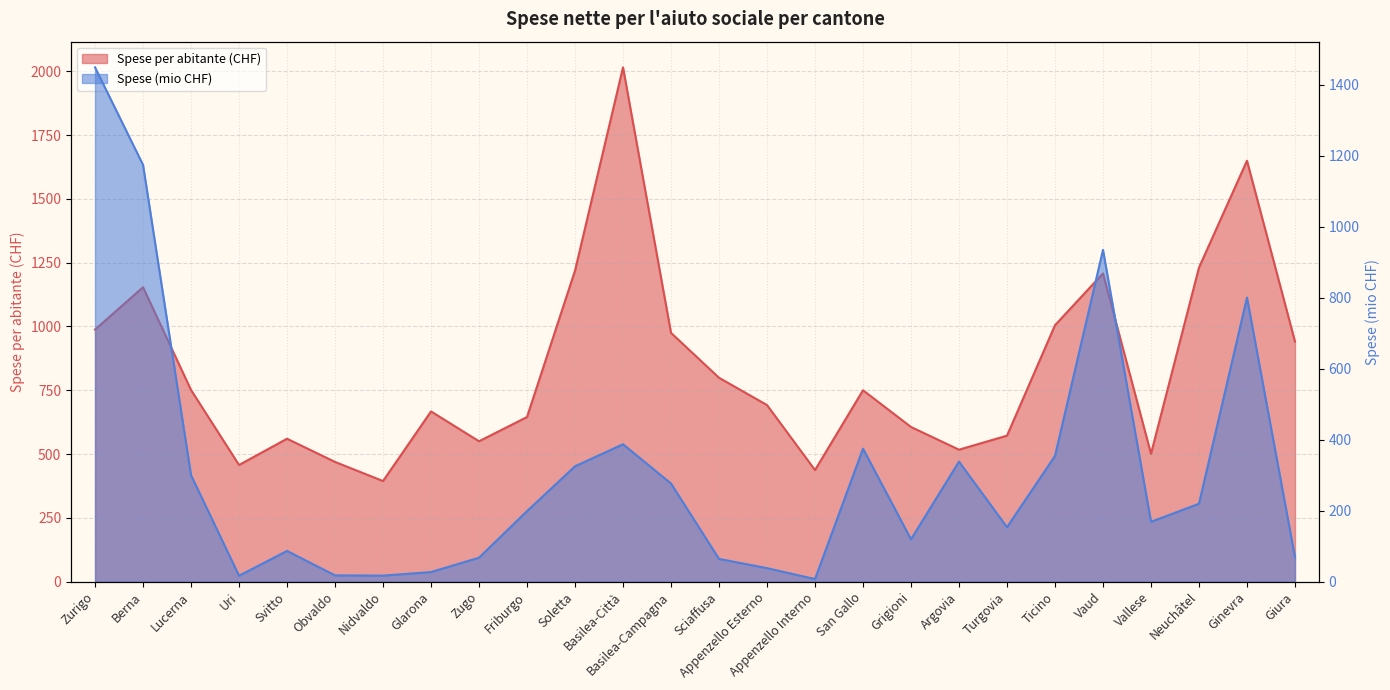

What is the total value across all series at Giura?

1009.5